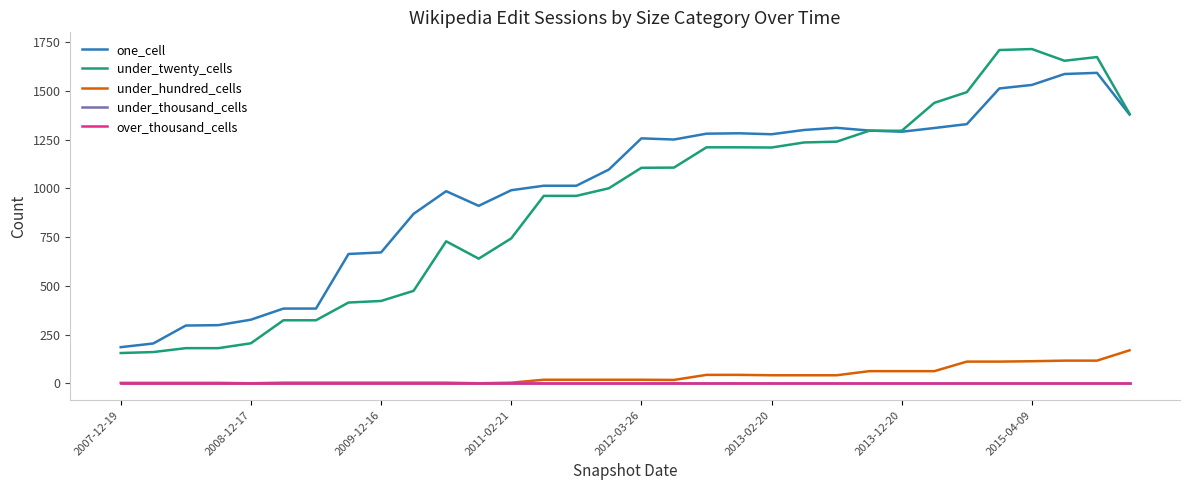

What is the difference between the second highest and minimum values in the under_twenty_cells series?

1554